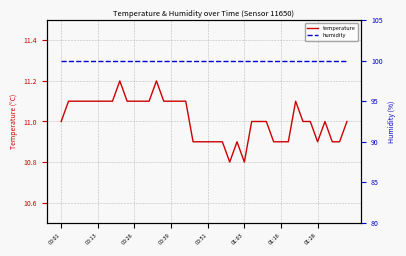

Is the value of humidity at 10 greater than the value of temperature at 18?

Yes